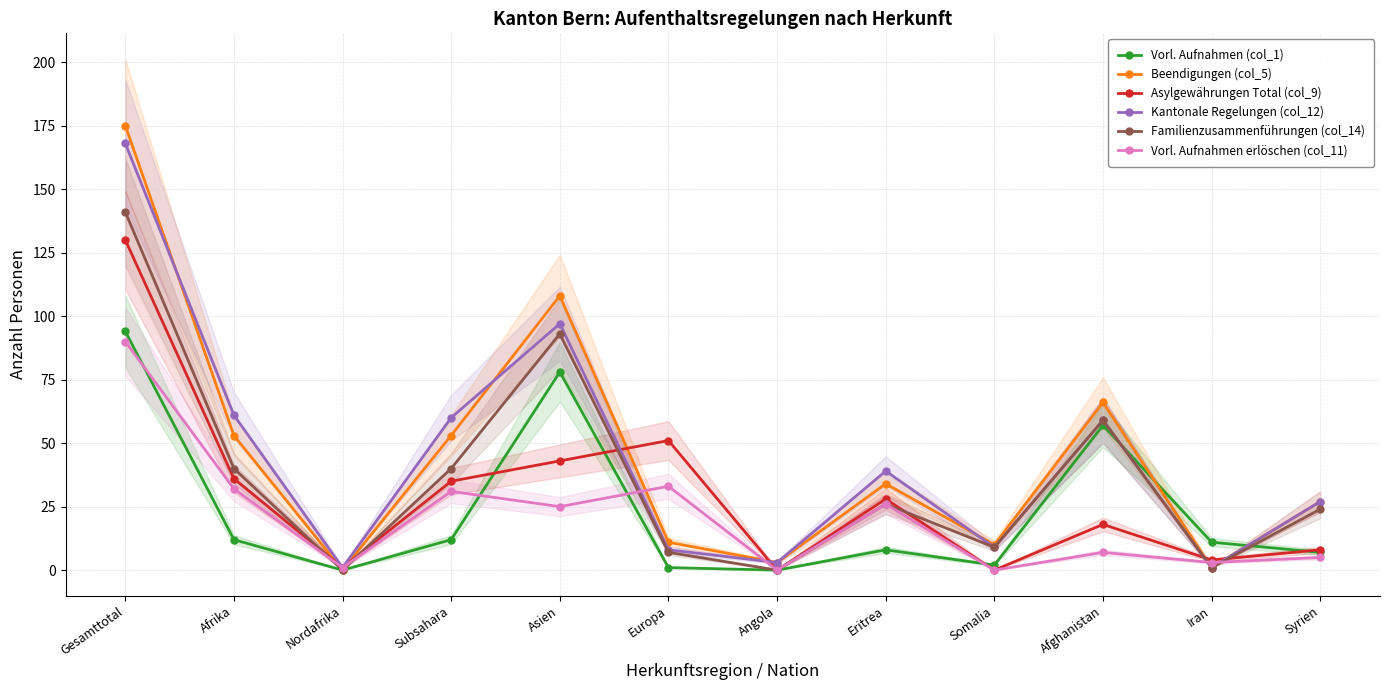

What is the difference between the Familienzusammenführungen (col_14) values at Asien and Syrien?

69